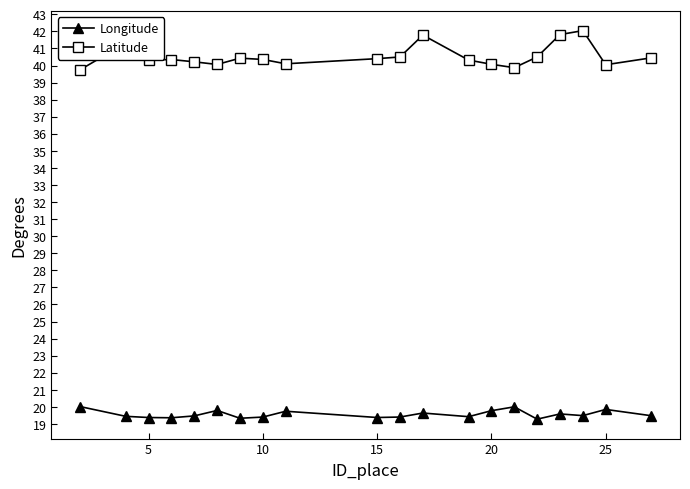

At how many categories does at least one series exceed 34?

20